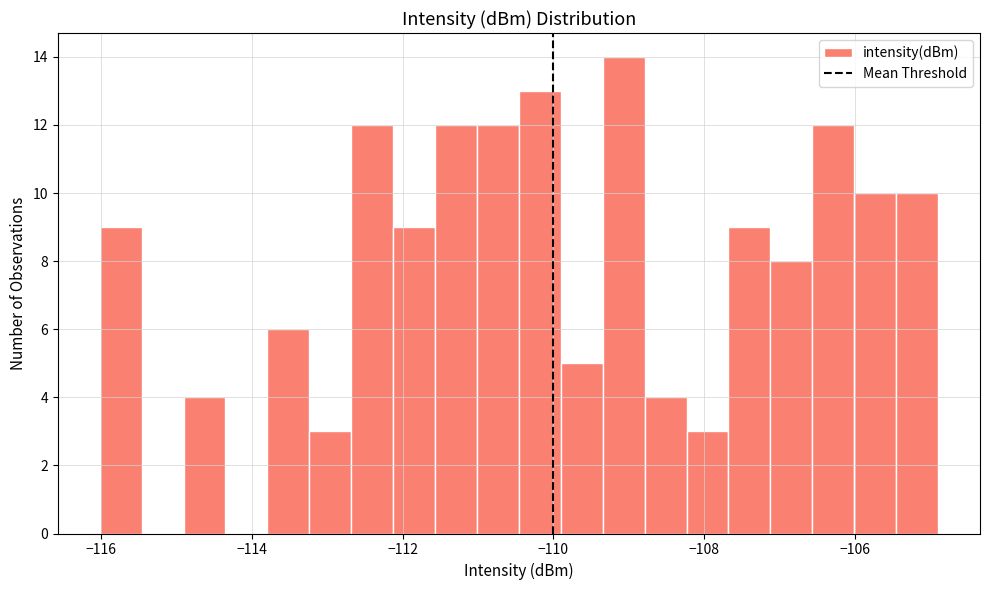

Around what value on the x-axis is the tallest bar? Give the approximate position of its centre, as read against the axis.

-109.0